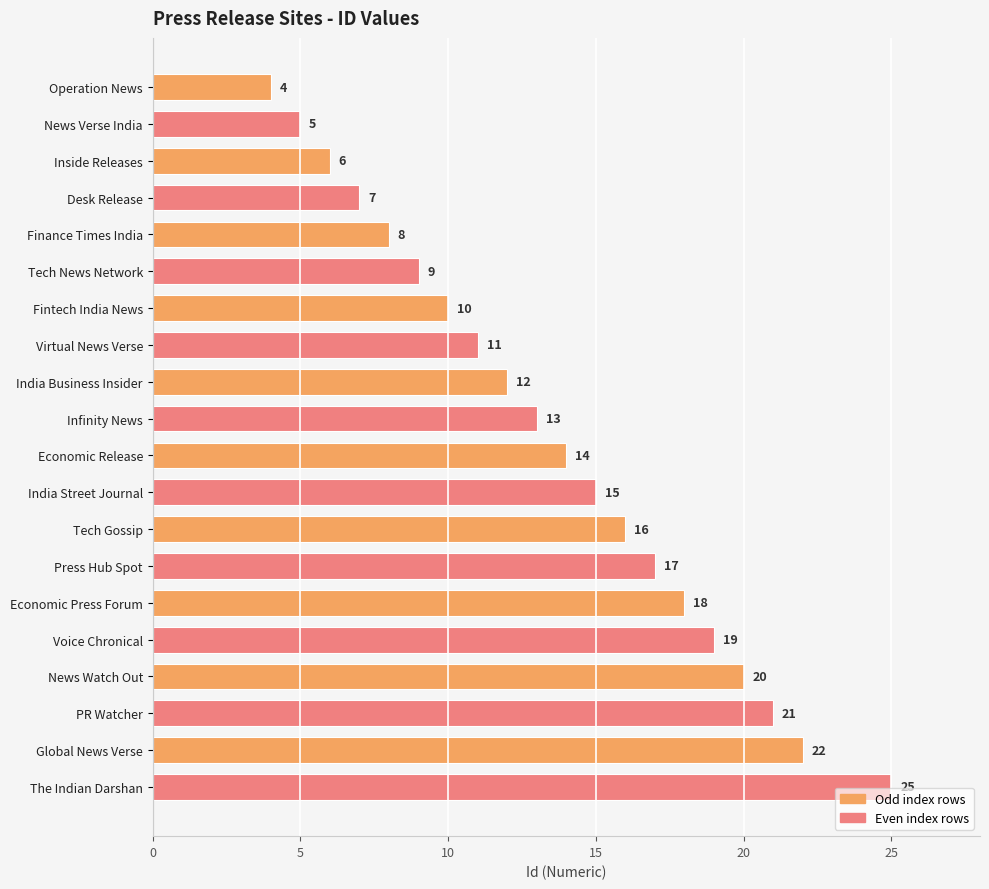

What is the value of the 12th bar from the top?

15